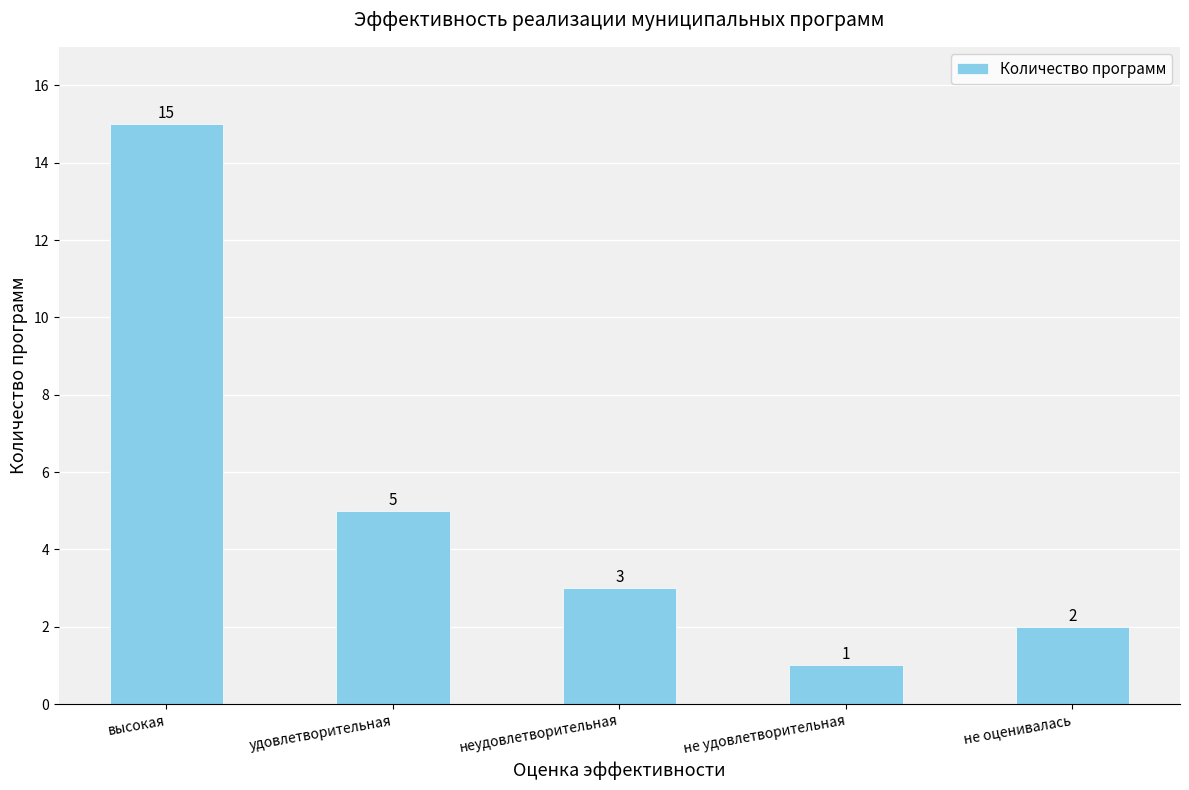

Which category has the highest value across all series?

высокая